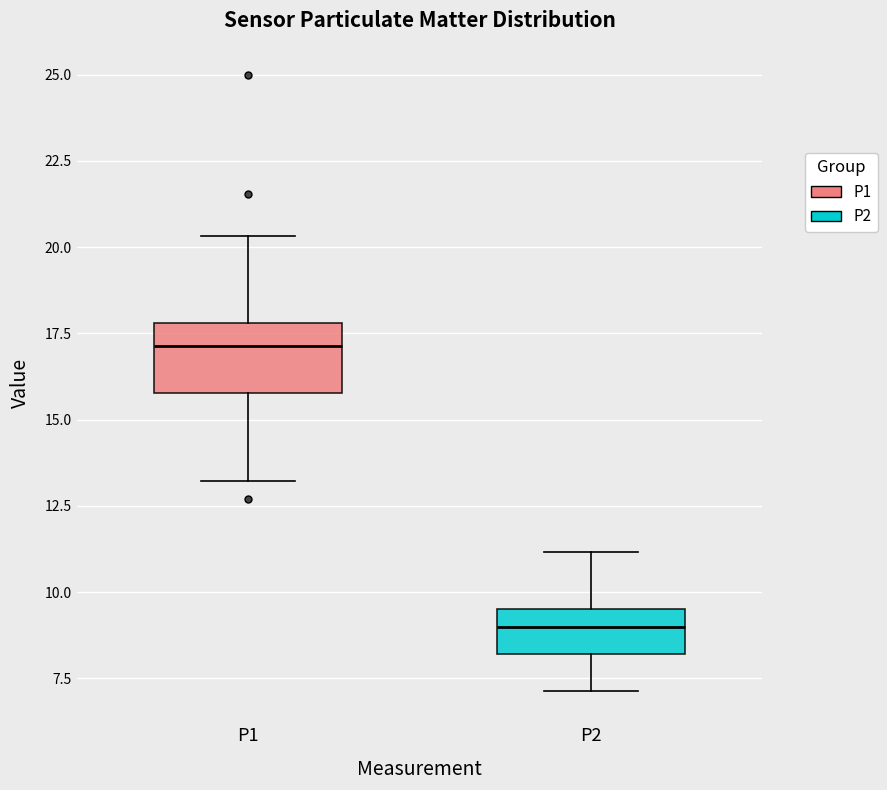

Where does the median line of the box for P1 sit on the y-axis? The values are not printed on the chart, so give them approximately, as read against the axis.

17.0